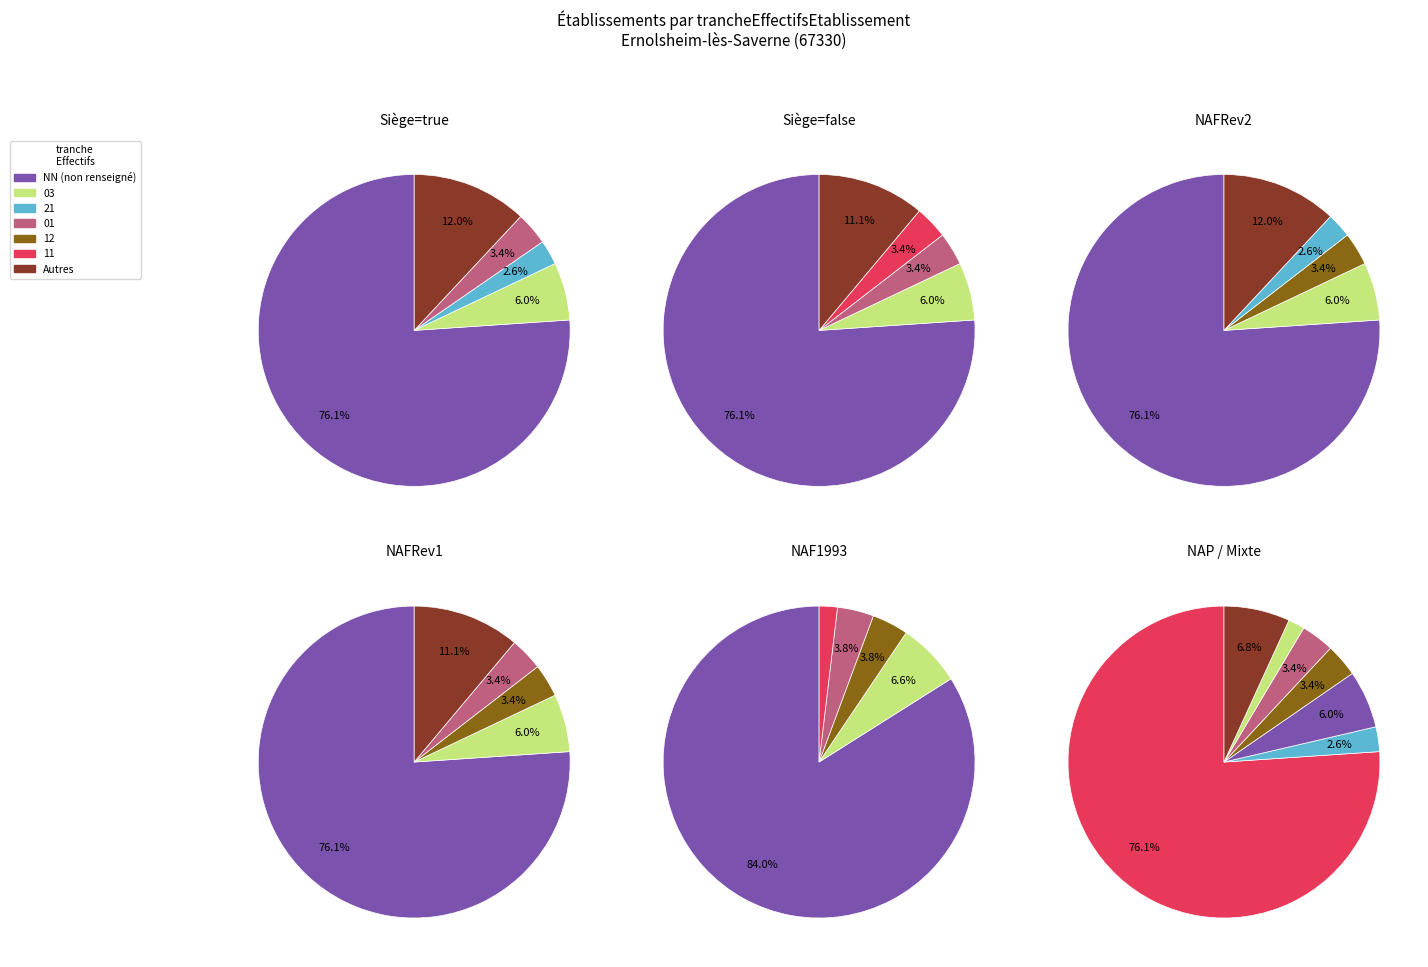

To the nearest percent, what is the combined percentage of 11 and 03?

8%